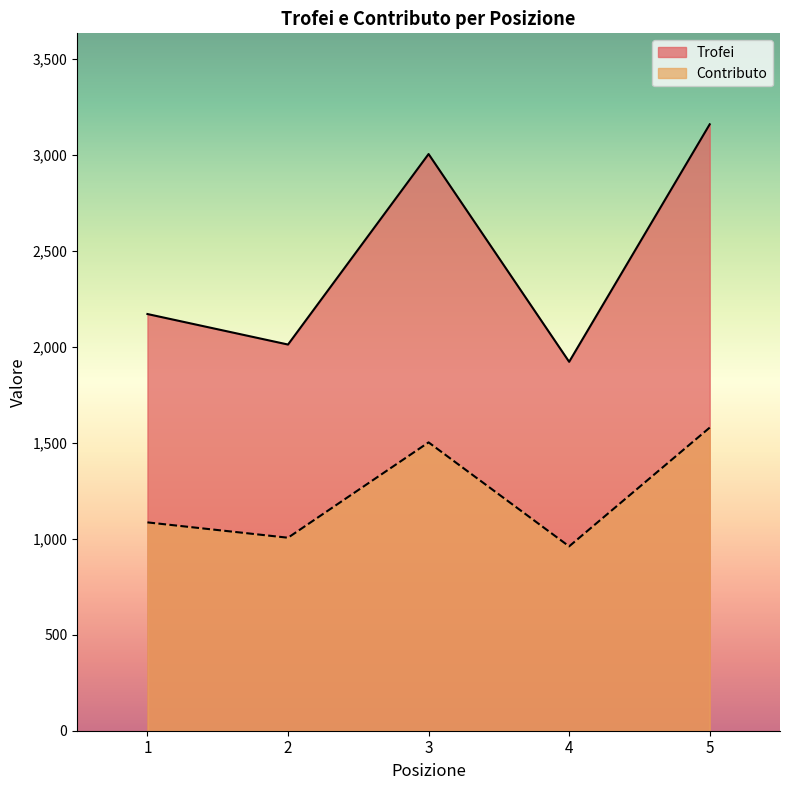

True or false: Trofei has more than 1 points higher than both neighbors.

False